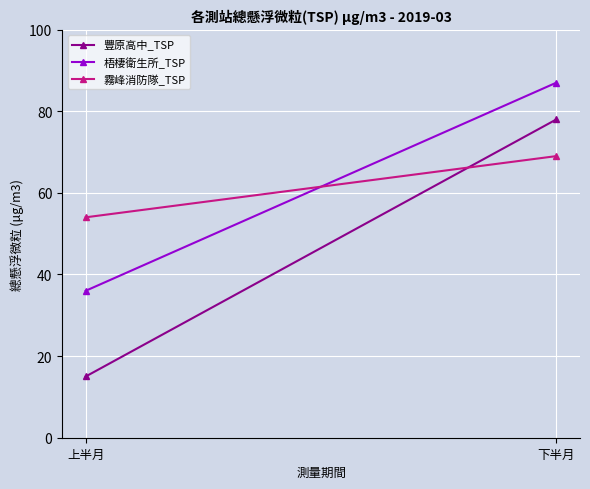

How many 霧峰消防隊_TSP values are between 54 and 69?

2